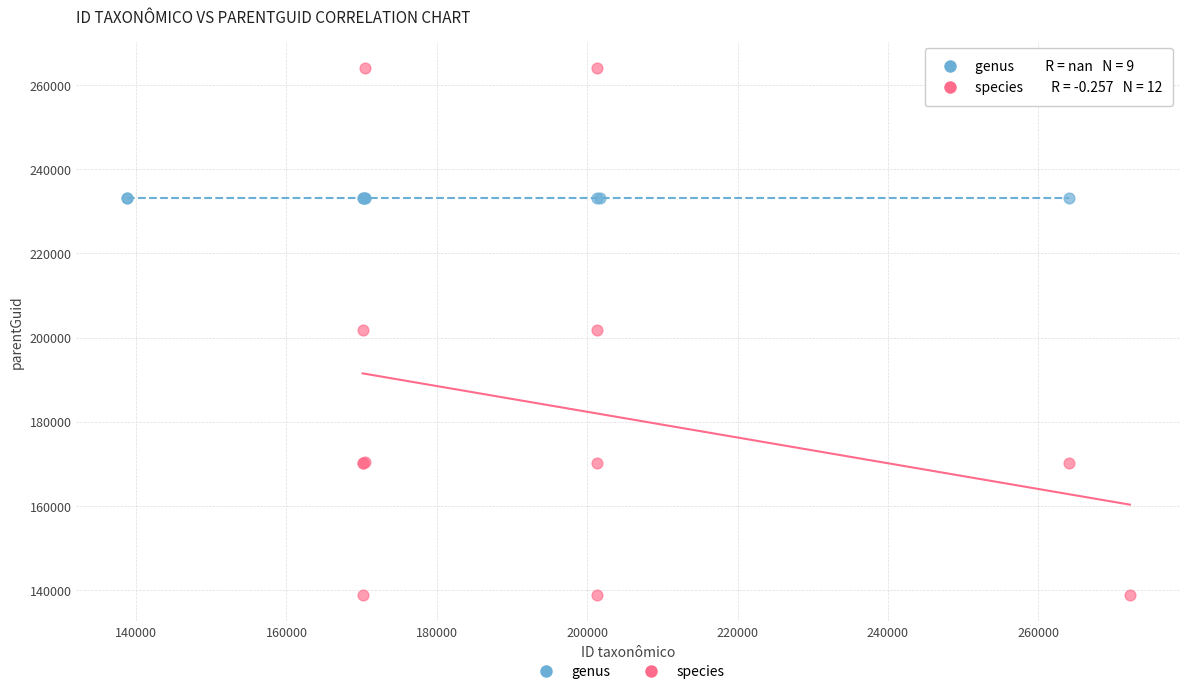

Which series reaches the minimum Y coordinate?

species